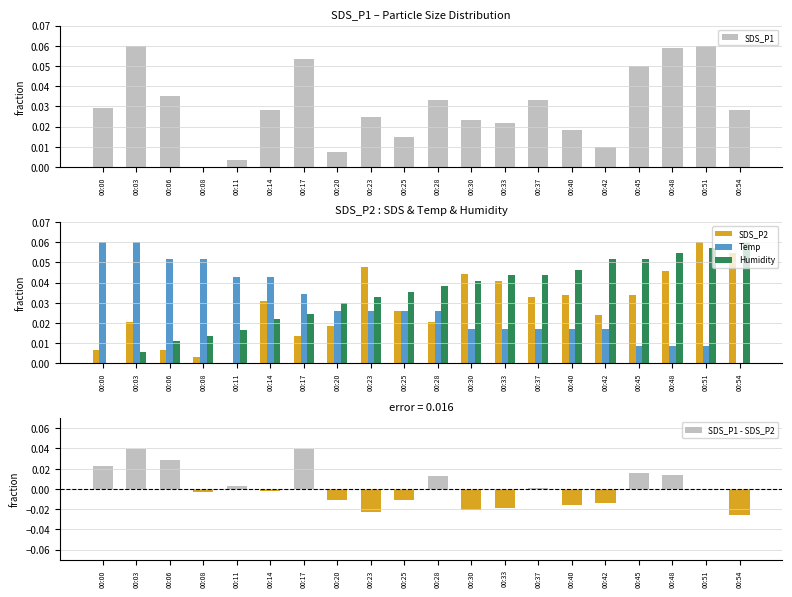

Count the number of categories in the chart.

20